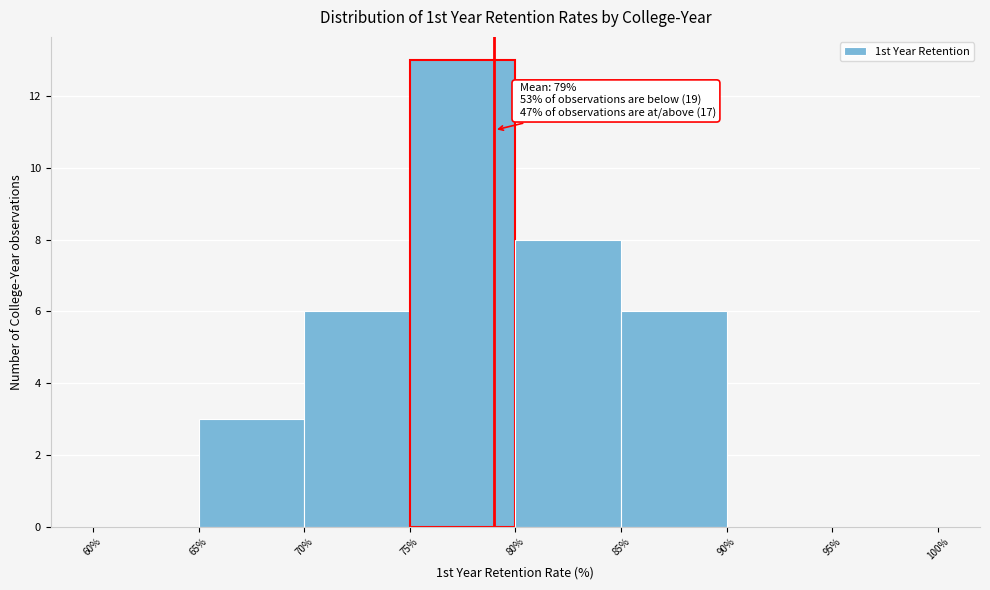

Over which range of the x-axis is the bar tallest?

75% to 80%